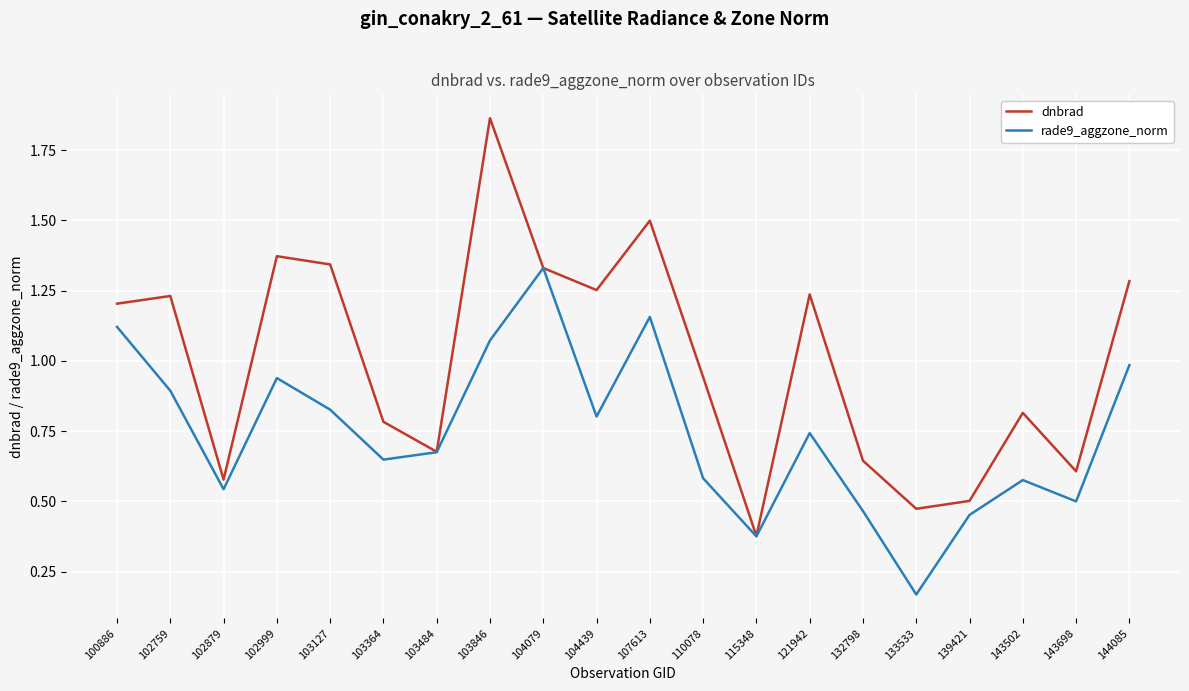

True or false: rade9_aggzone_norm has a value of 1.0 at 121942.

False